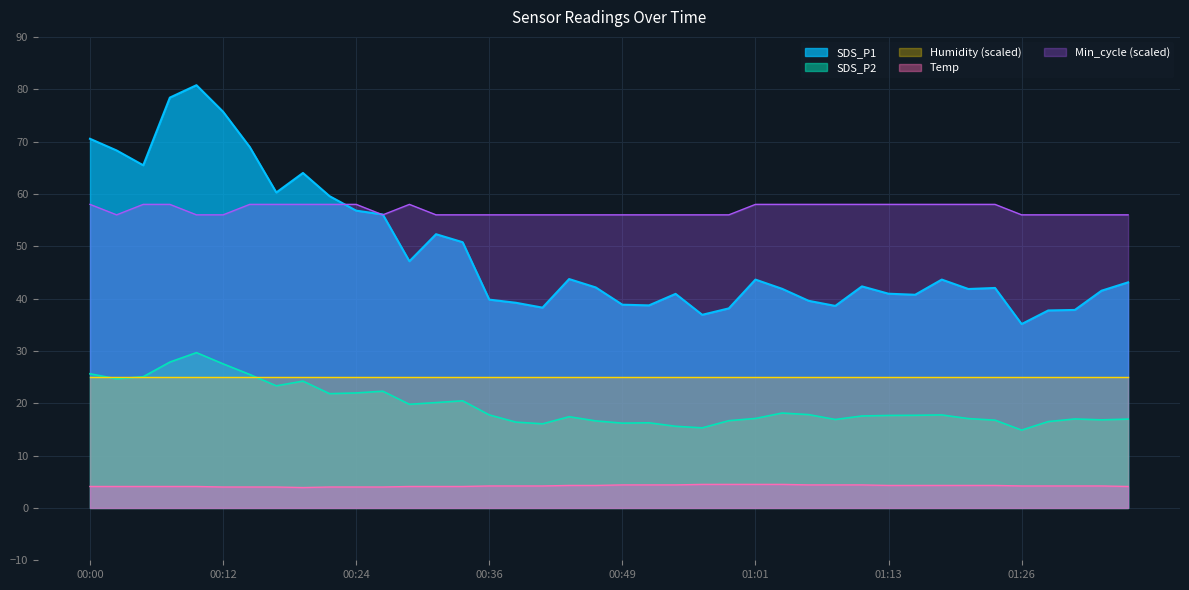

At how many categories does at least one series exceed 71?

3